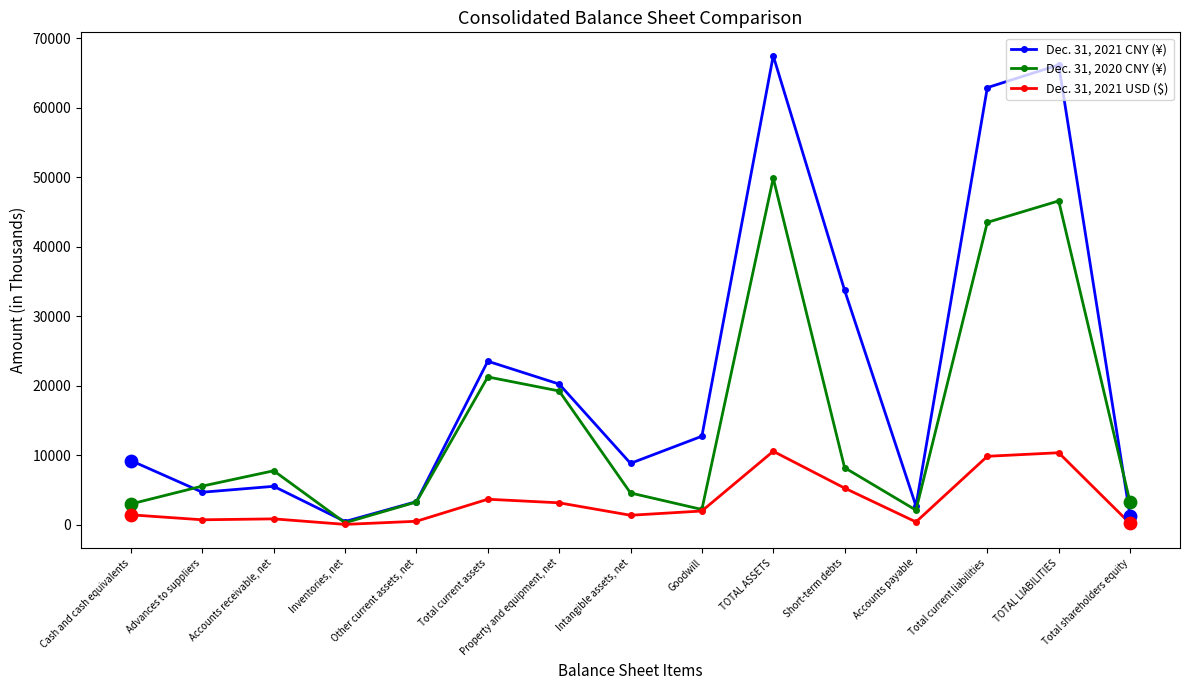

At how many categories does at least one series exceed 44897?

3